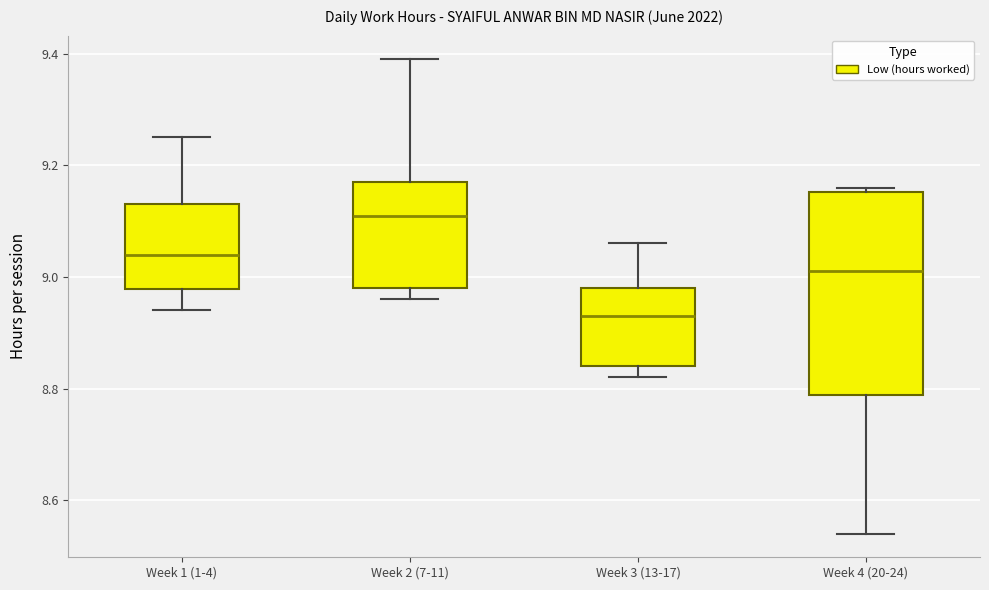

Reading left to right, transcribe this box plot: for each box, give where its median line is, the range the box spans, and where its two whiskers end, as read against the y-axis. The values are not printed on the chart, so give them approximately, as read against the axis.

Week 1 (1-4): median 9.04, box 8.98 to 9.14, whiskers 8.94 to 9.26
Week 2 (7-11): median 9.12, box 8.98 to 9.18, whiskers 8.96 to 9.40
Week 3 (13-17): median 8.94, box 8.84 to 8.98, whiskers 8.82 to 9.06
Week 4 (20-24): median 9.02, box 8.78 to 9.16, whiskers 8.54 to 9.16 (just above the box's upper edge)